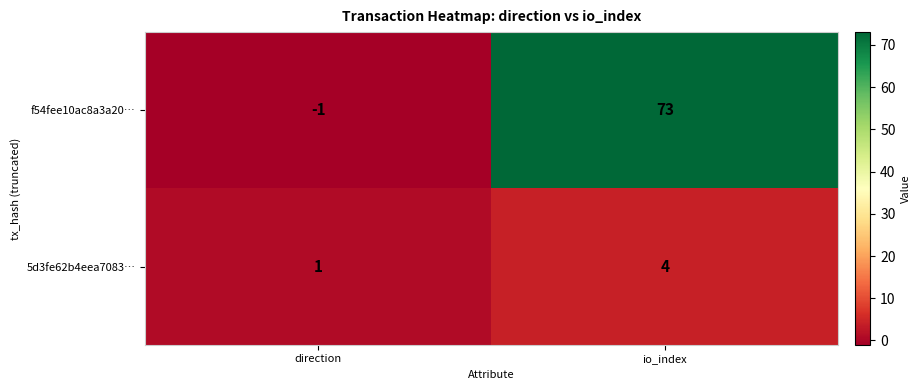

What is the total value across all series at io_index?

77